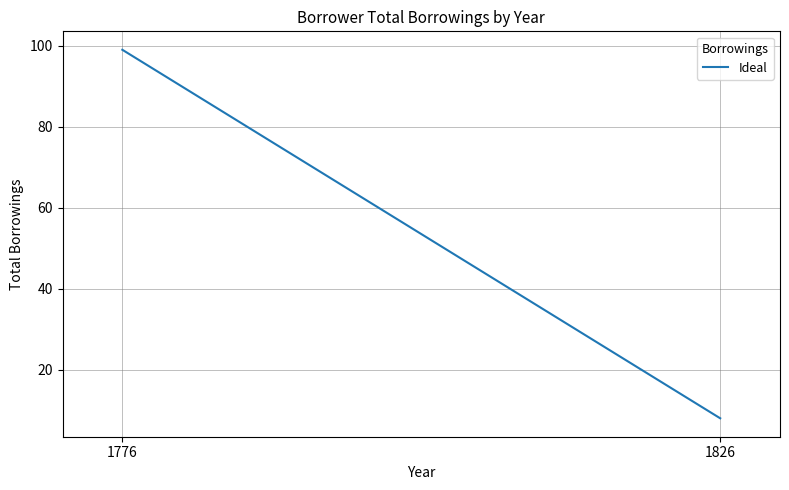

The value at 1826 is 5. True or false?

False